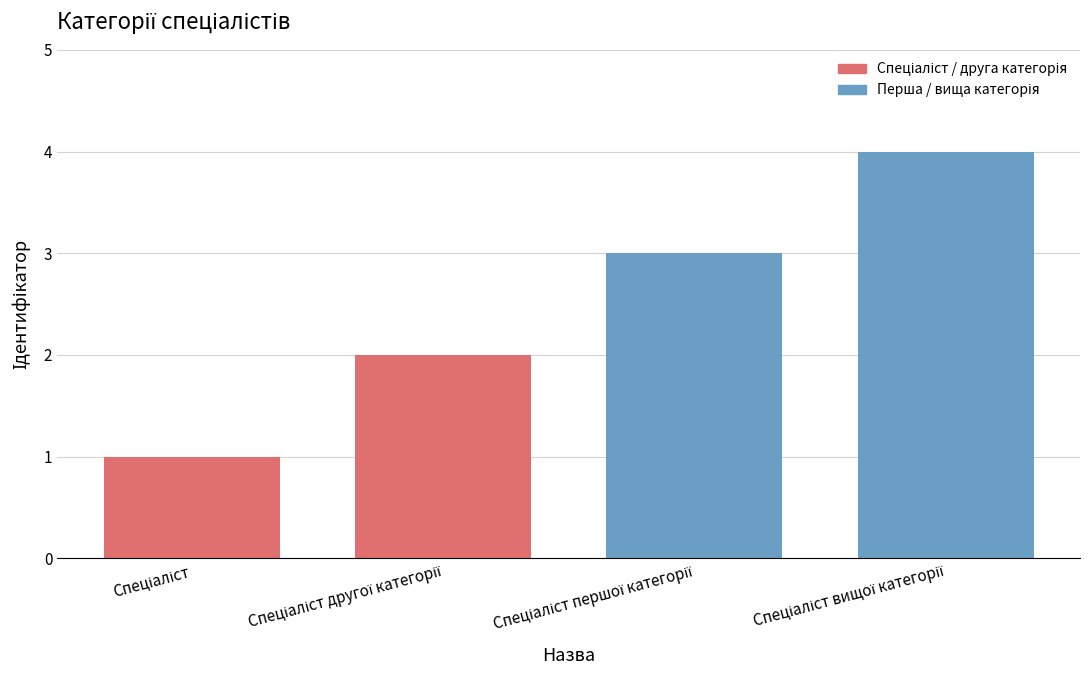

What is the sum of all values?

10